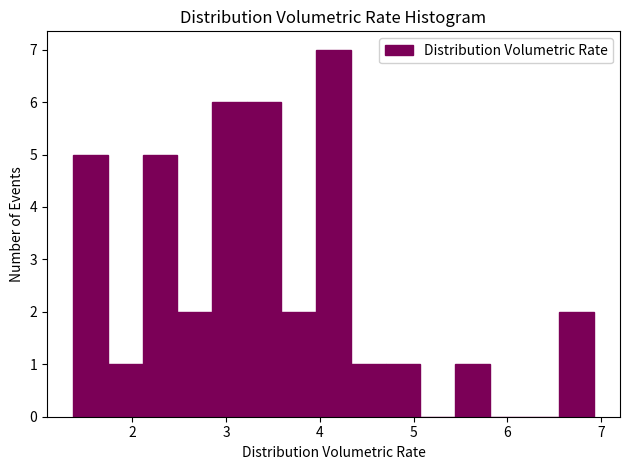

Around what value on the x-axis is the tallest bar? Give the approximate position of its centre, as read against the axis.

4.1